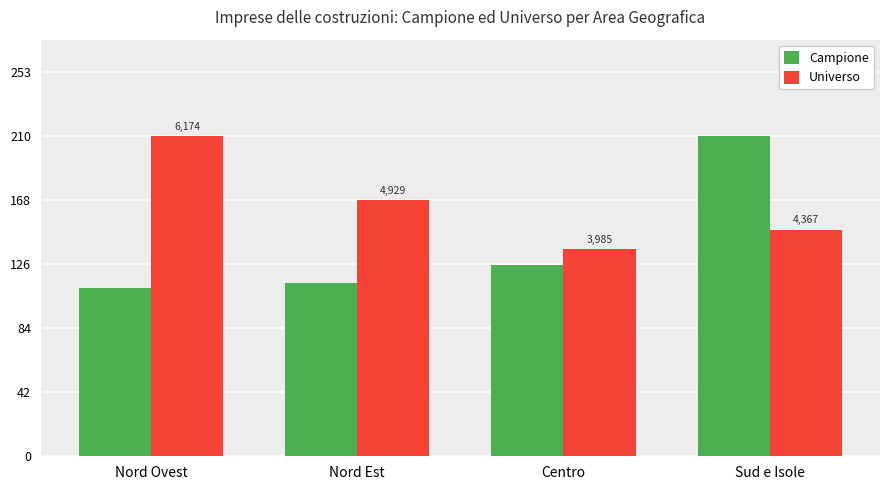

What are all the series names shown in the legend?

Campione, Universo